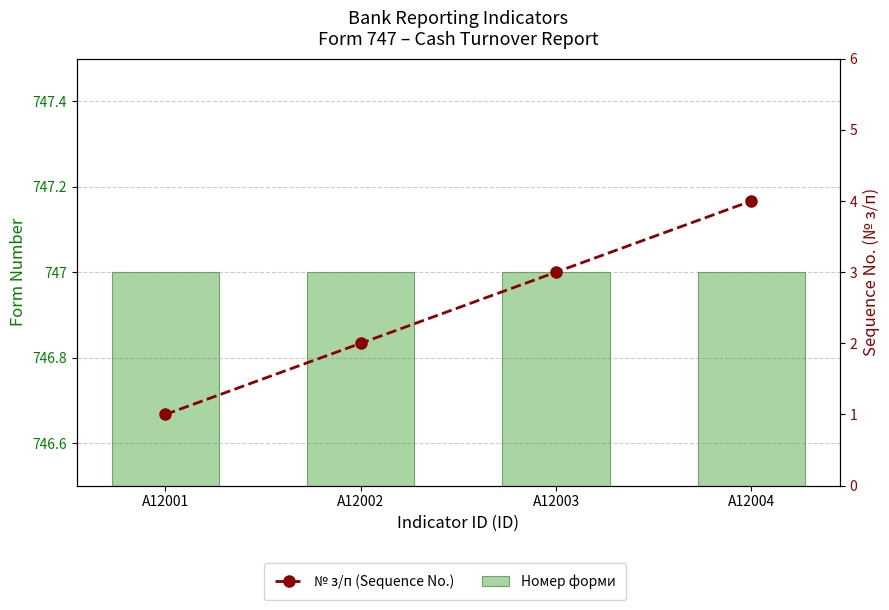

What is the sum of the Номер форми values at A12002 and A12004?

1494